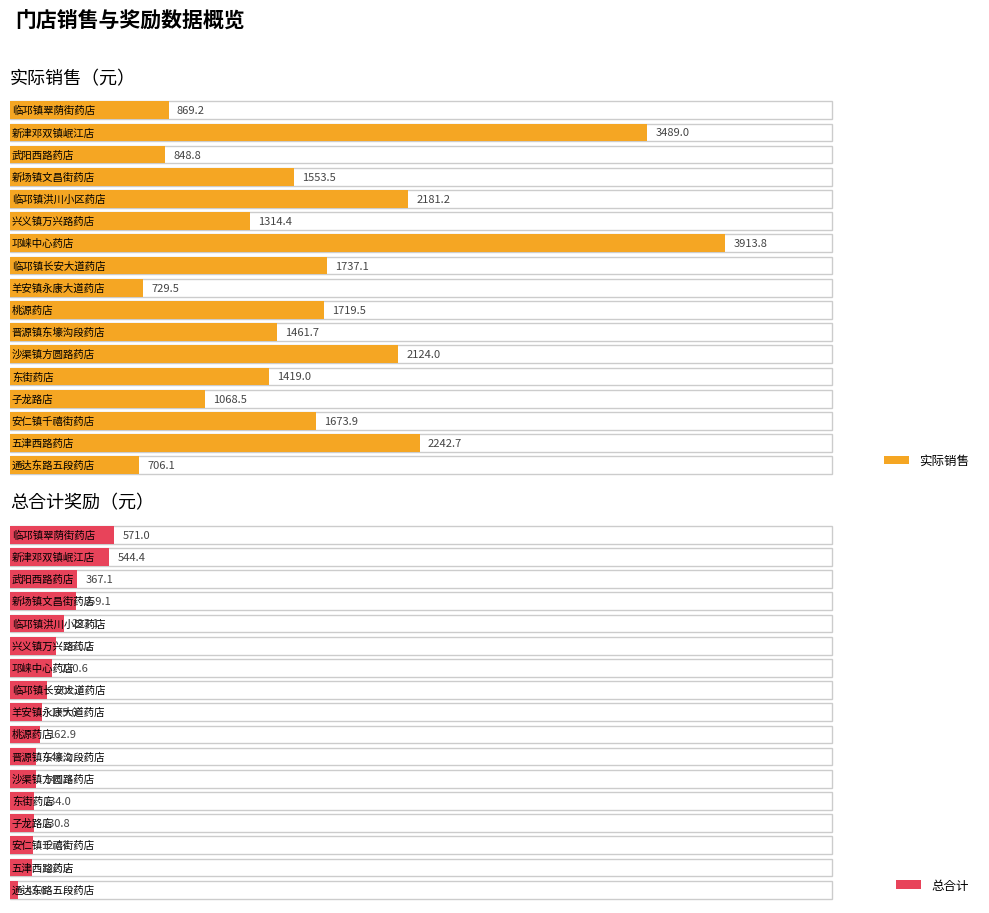

How many values in the 实际销售 series exceed 1553?

9